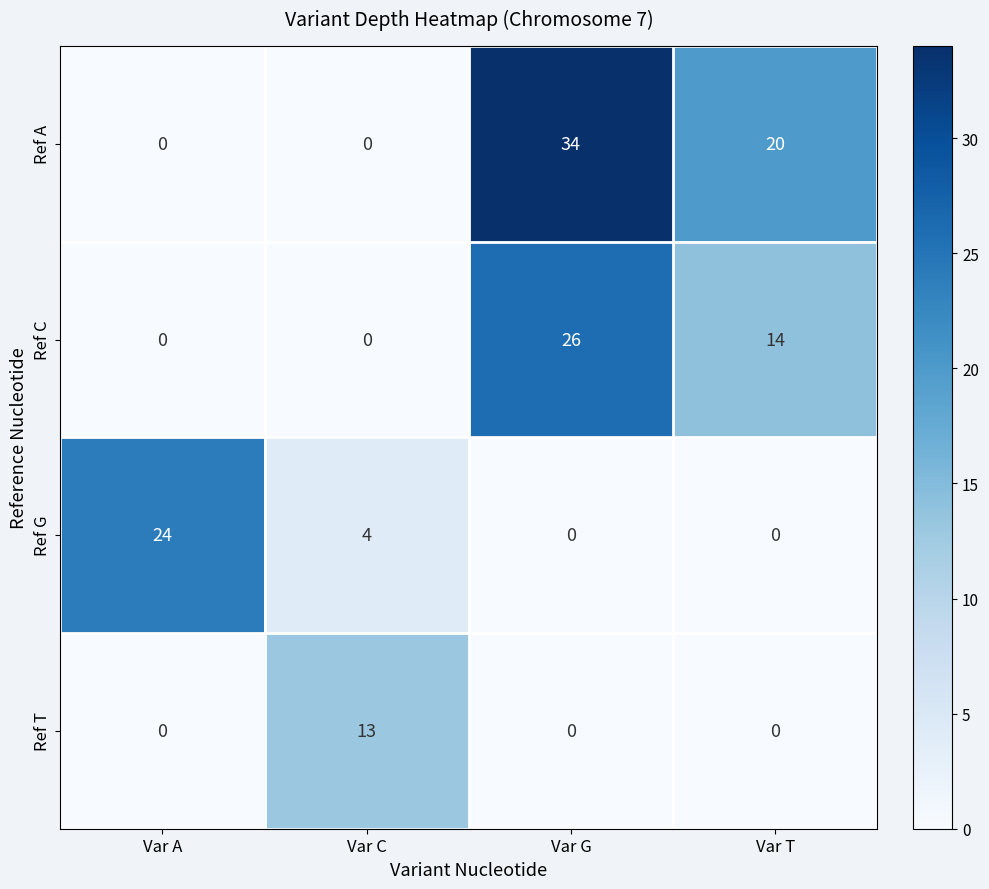

Which series changed the most between Var A and Var T?

Ref G